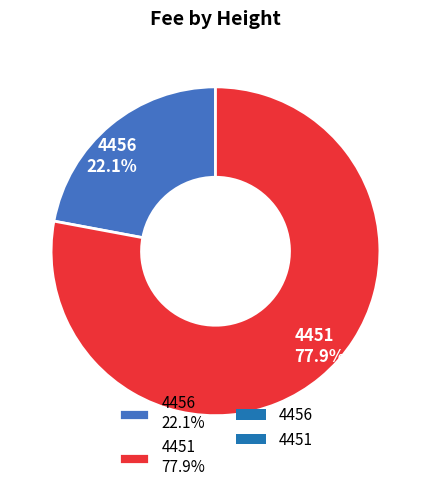

What is the ratio of the value at 4456 to the value at 4451?

0.3